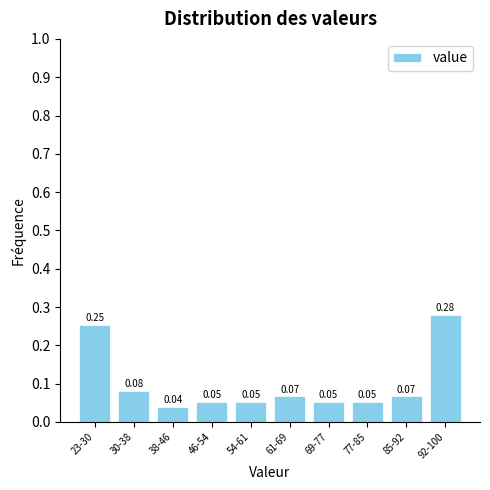

Between 77-85 and 61-69, which is larger?

61-69